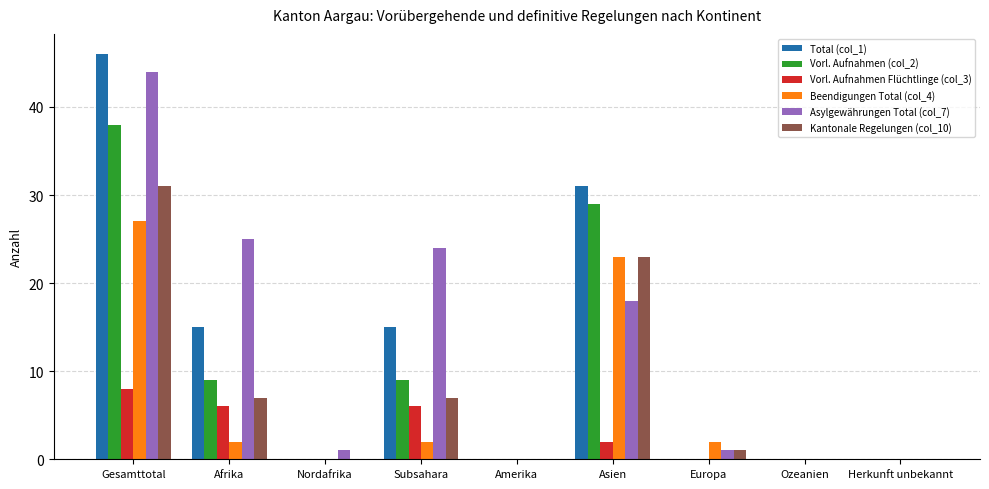

How many groups of bars are there?

9